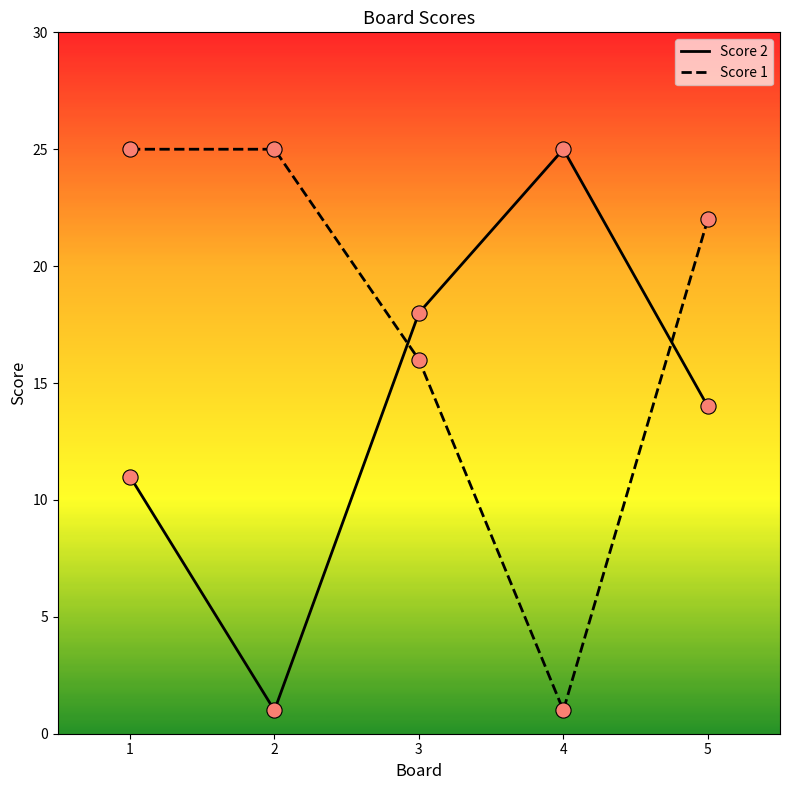

Between 2 and 3, which series saw the biggest shift?

Score 2